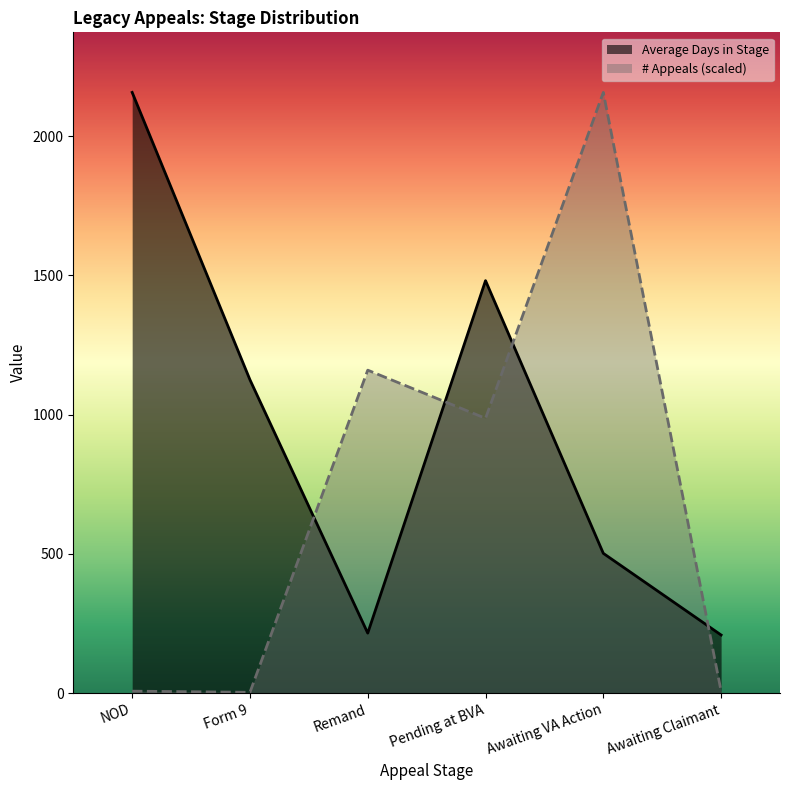

What is the sum of all Number of Appeals values?

4321.7